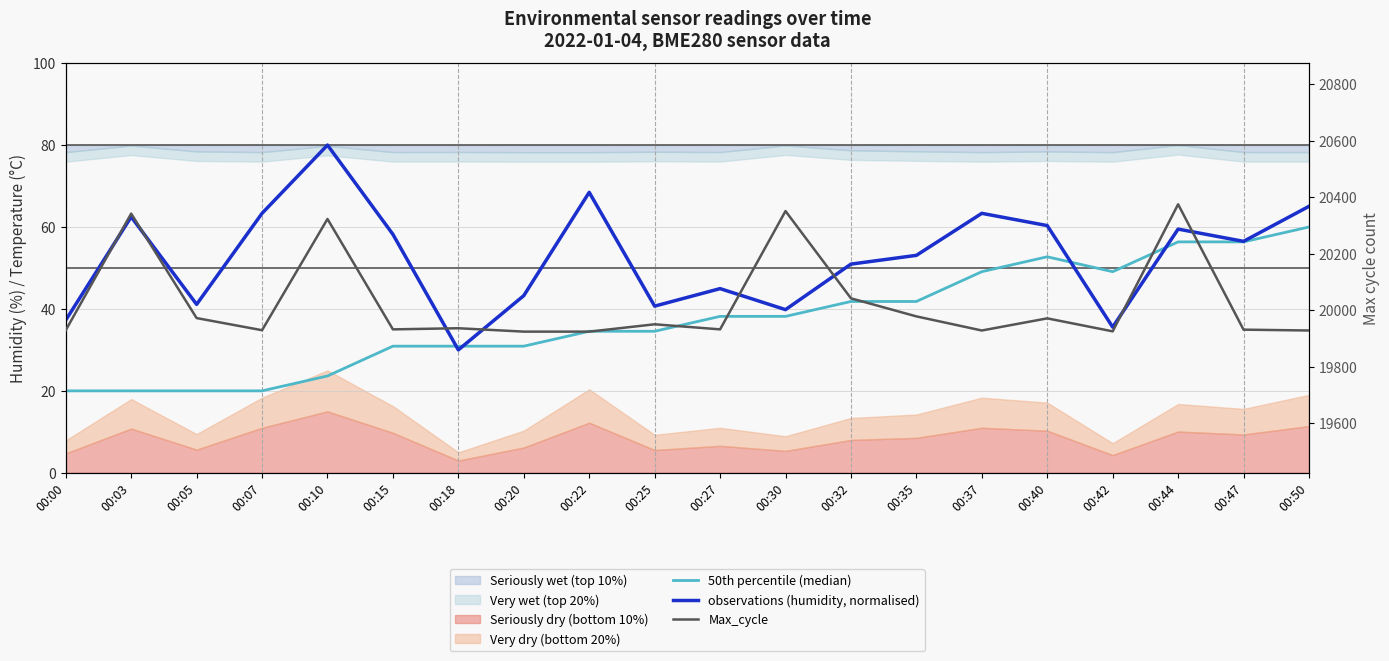

The observations (humidity, normalised) series shows 65.0 at 00:50. True or false?

True